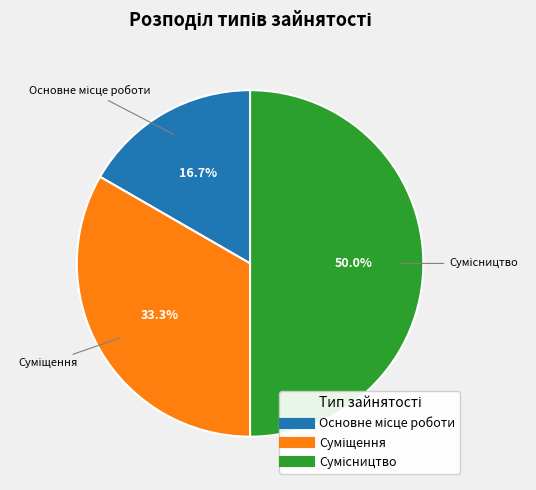

How many segments does this pie chart have?

3